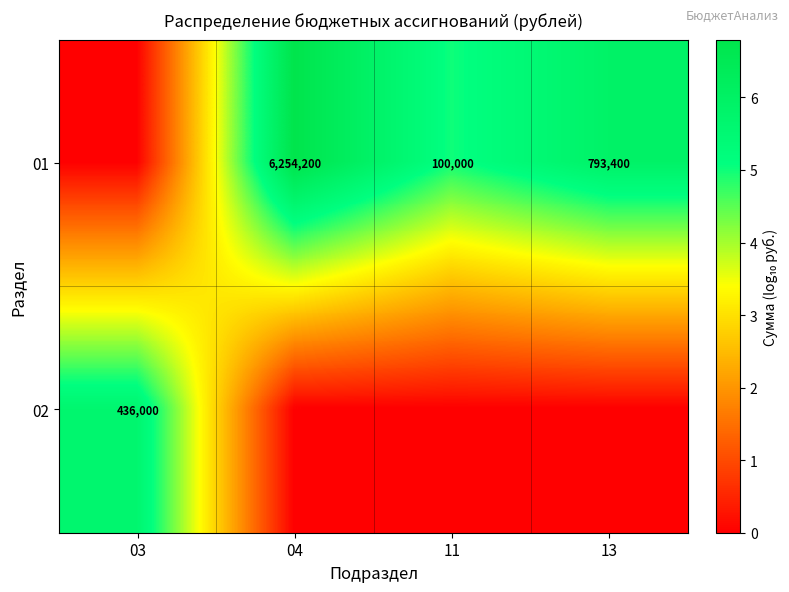

The value of 01 at 04 is 3805114. True or false?

False